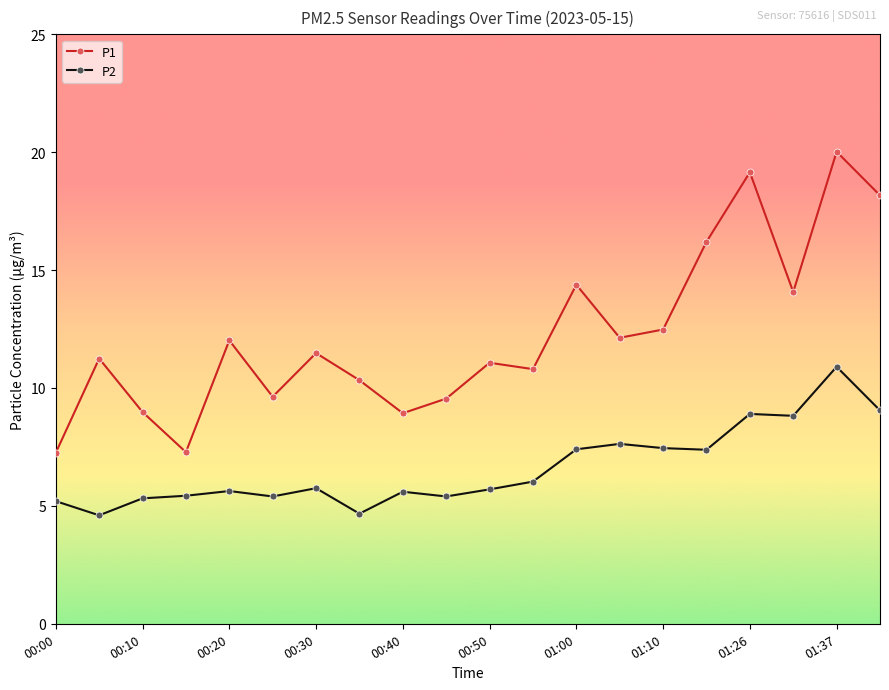

How many interior local valleys does the P1 series have?

6